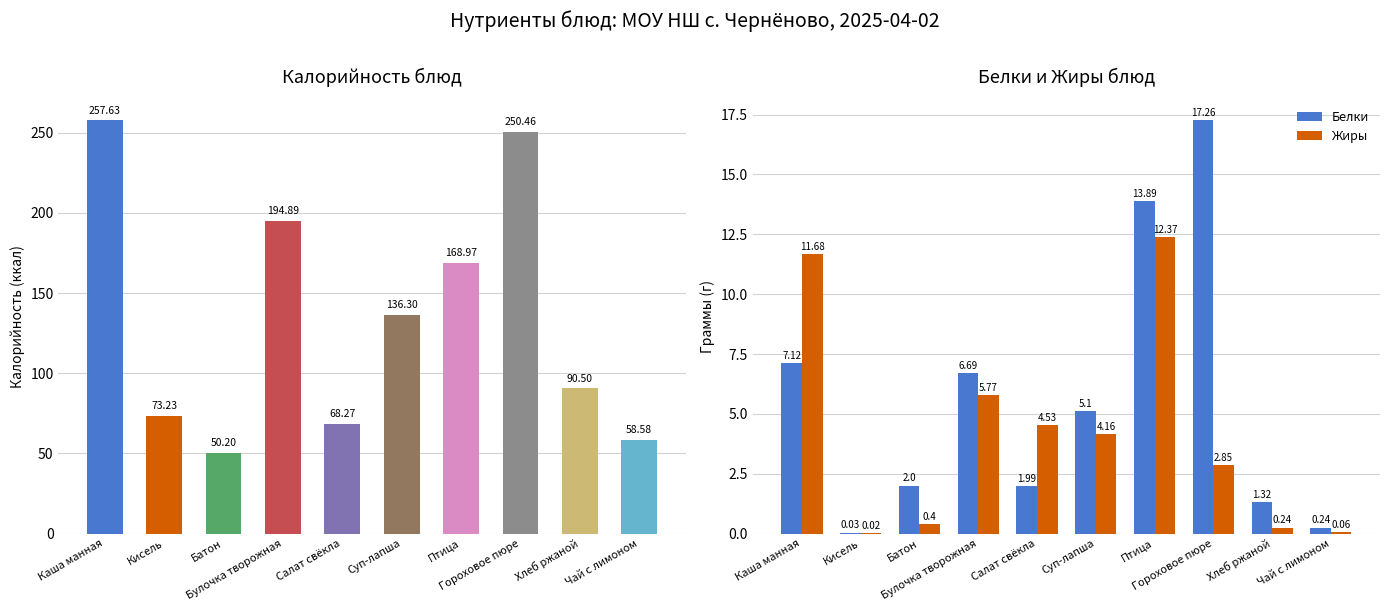

What position from the right is Батон?

8